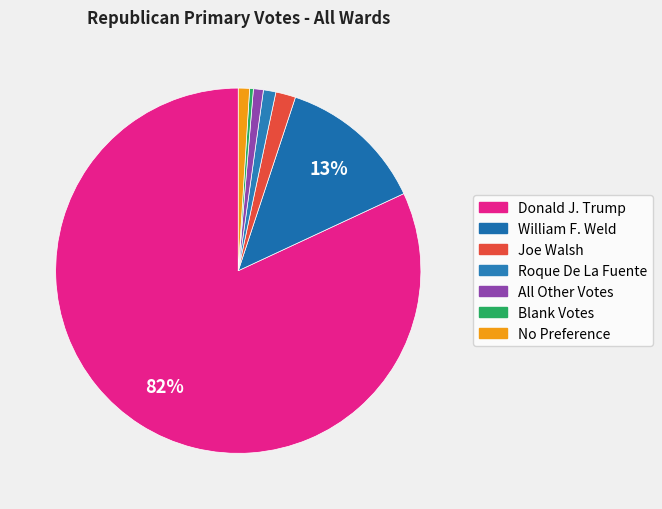

Which category has the biggest portion of the pie?

Donald J. Trump